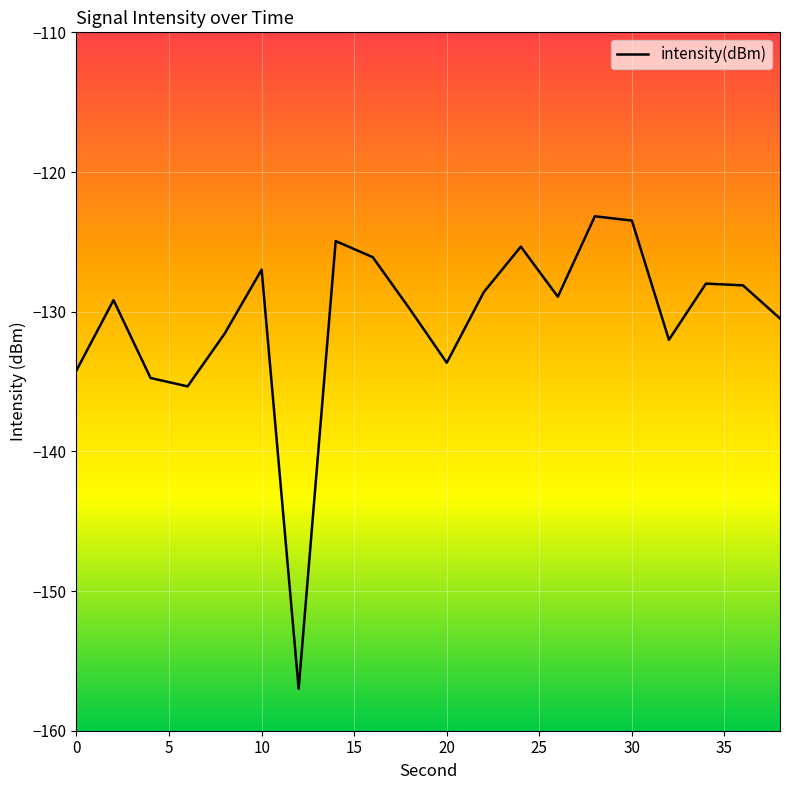

What is the minimum value shown in the chart?

-157.0